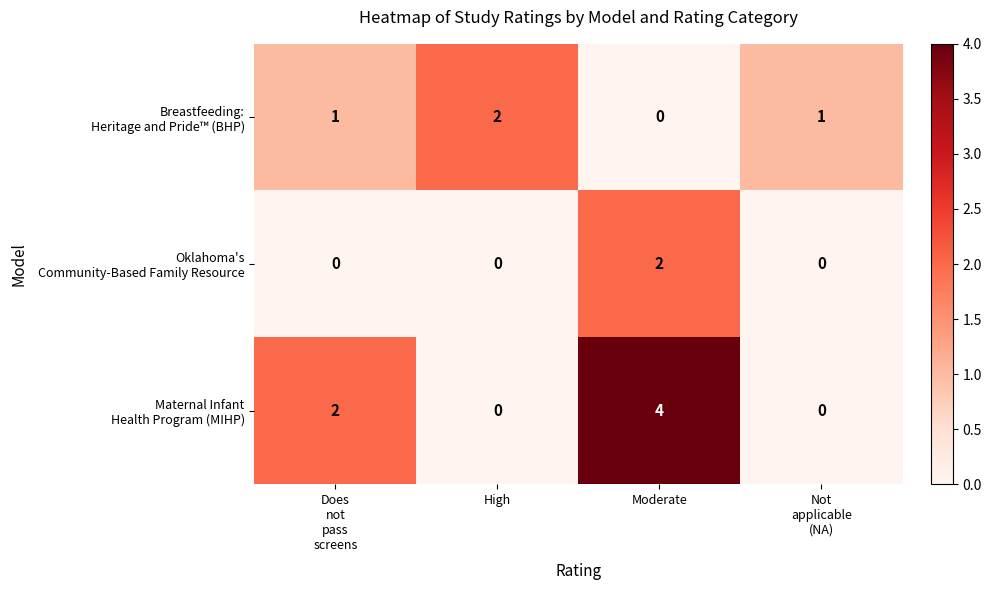

At which category is the sum across all series the highest?

Moderate